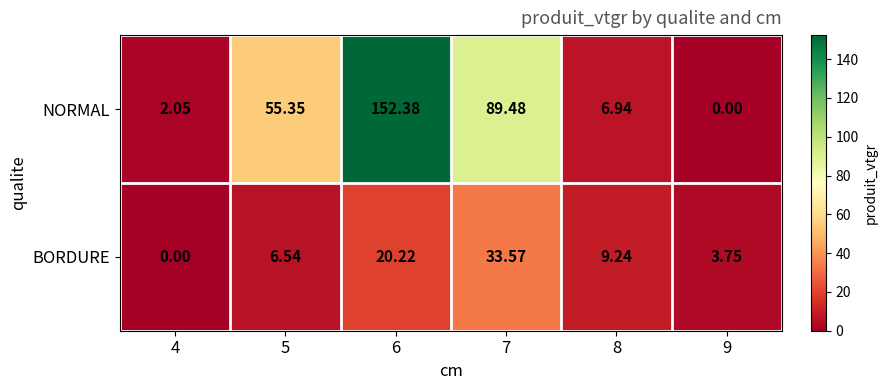

Rank the series by their maximum value, from lowest to highest.

BORDURE, NORMAL